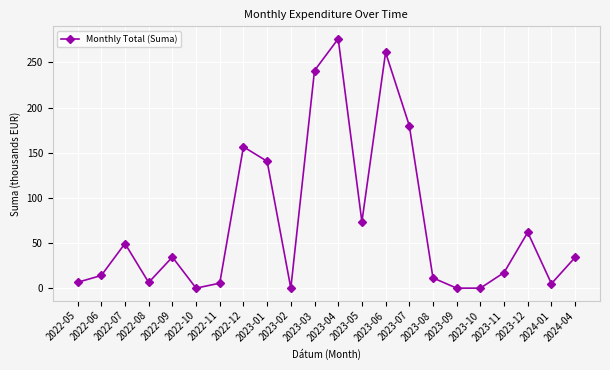

What position from the left is 2023-07?

15